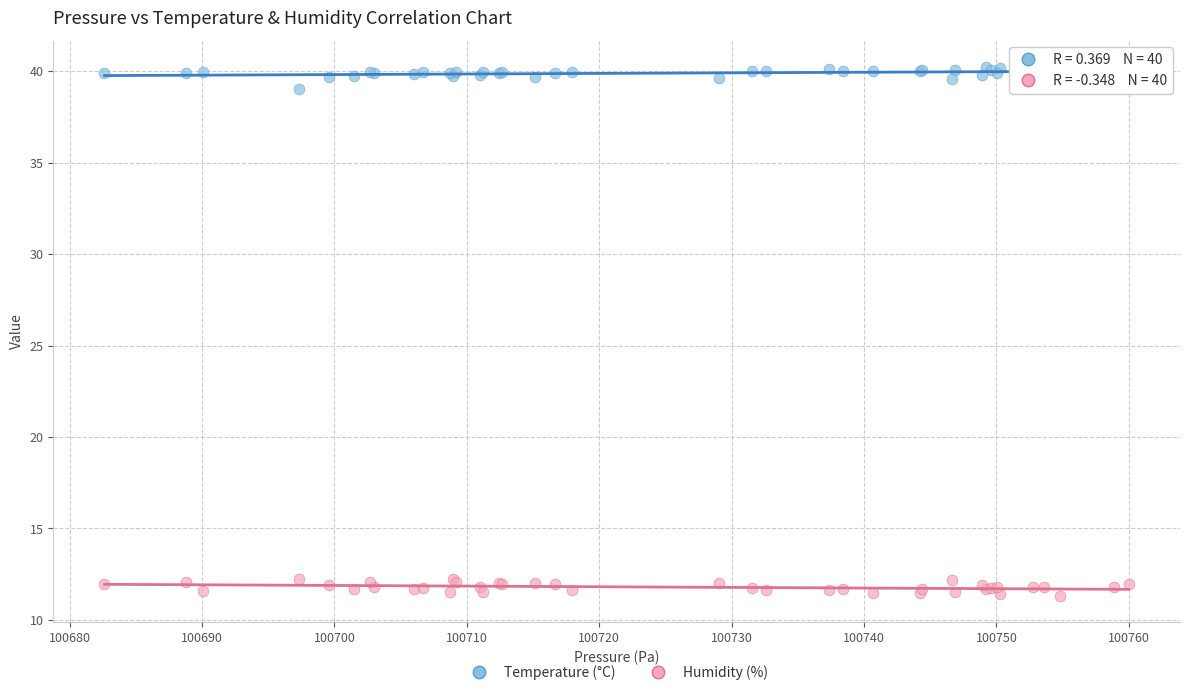

What is the X range (max minus min) for the scatter plot?

77.4